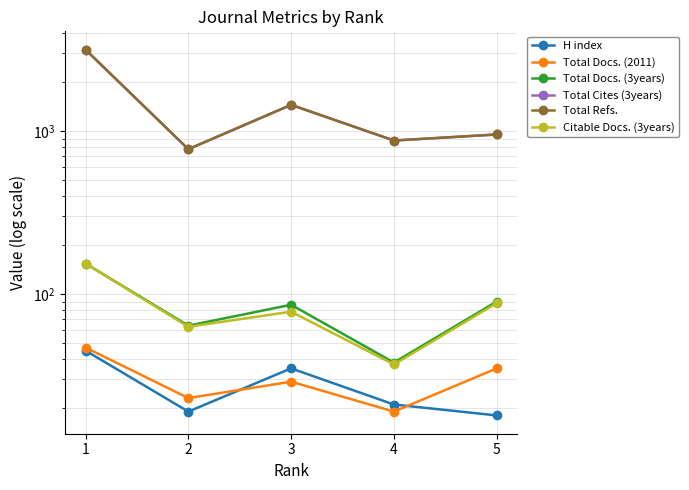

Reading right to left, transcribe all the data shown in this chart.

H index: 5=18	4=21	3=35	2=19	1=45
Total Docs. (2011): 5=35	4=19	3=29	2=23	1=47
Total Docs. (3years): 5=90	4=38	3=86	2=64	1=154
Total Cites (3years): 5=954	4=876	3=1450	2=775	1=3165
Total Refs.: 5=954	4=876	3=1450	2=775	1=3165
Citable Docs. (3years): 5=88	4=37	3=78	2=63	1=154